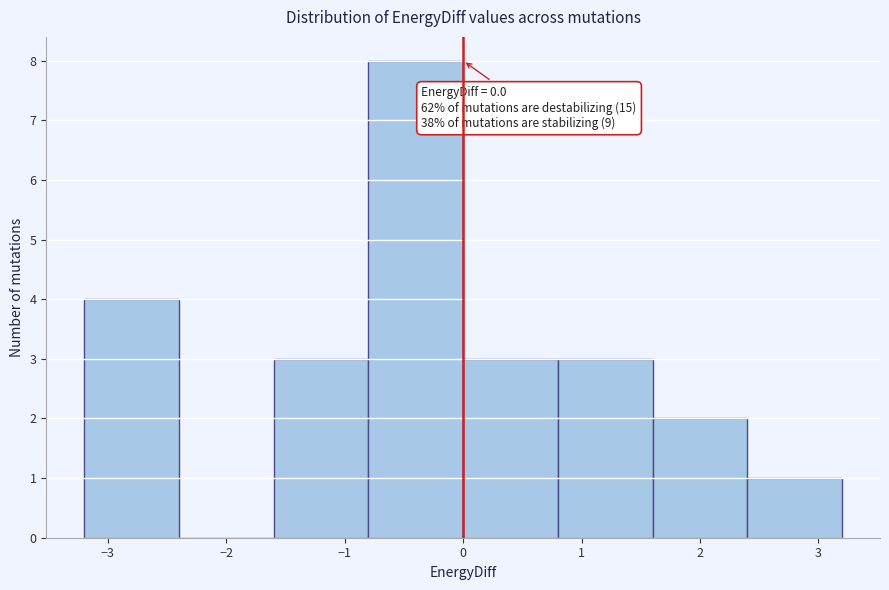

Which range on the x-axis has the tallest bar?

-0.8 to 0.0